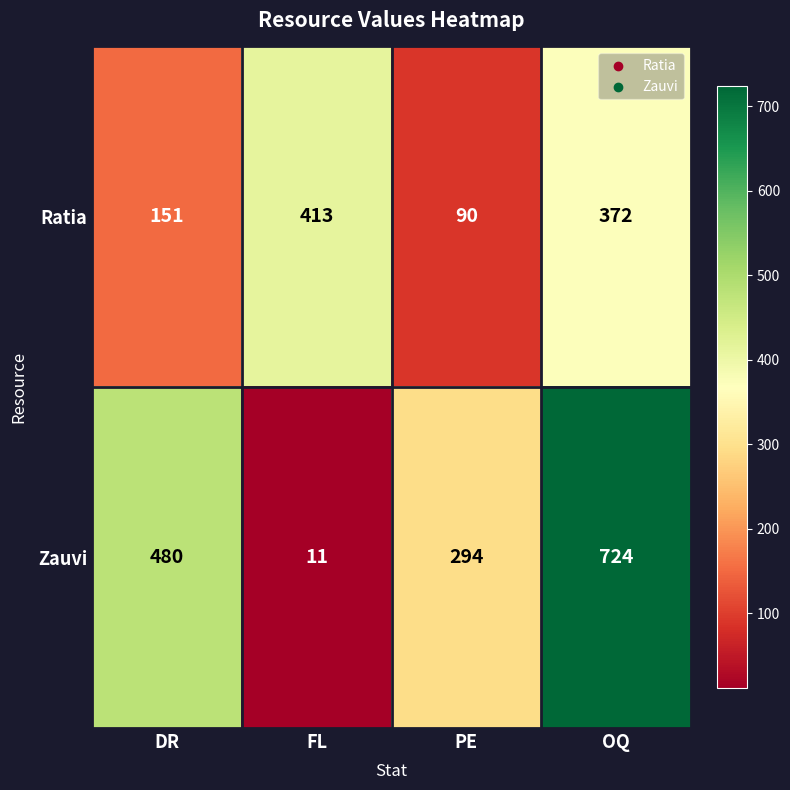

What is the total value across all series at FL?

424